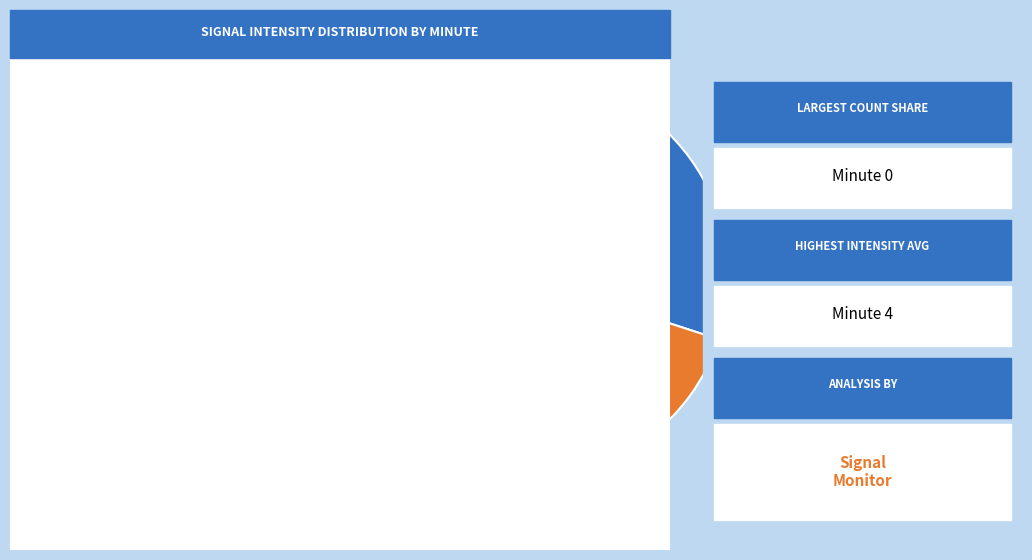

How many slices are in this pie chart?

5